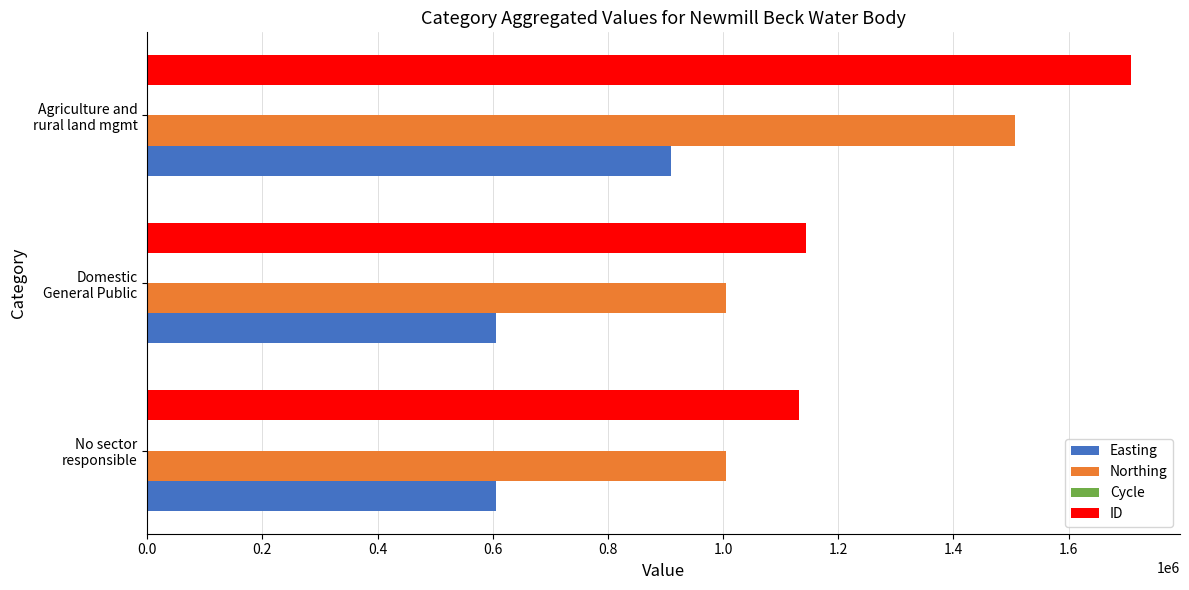

What is the greatest value displayed?

1708048